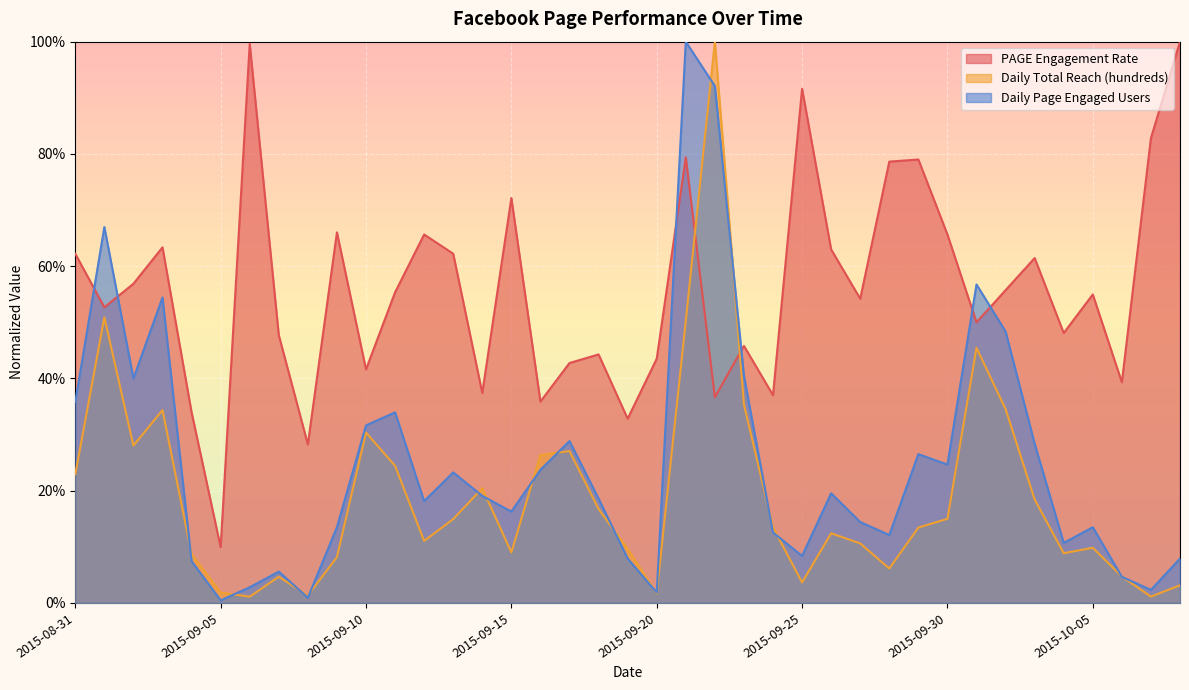

The Daily Total Reach (hundreds) series shows 0.1 at 2015-09-07. True or false?

False